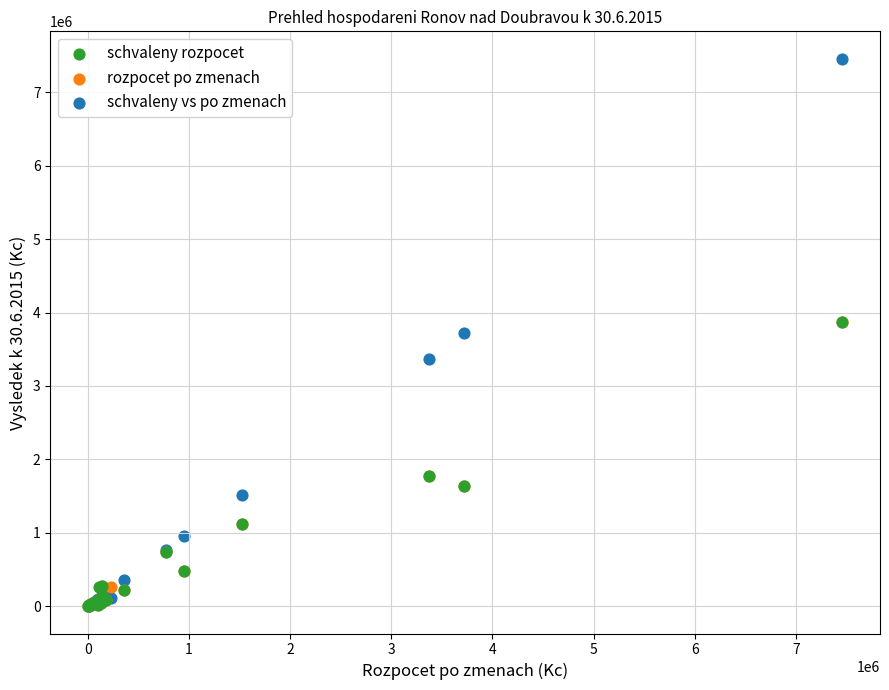

Which series contains the highest Y value?

schvaleny vs po zmenach